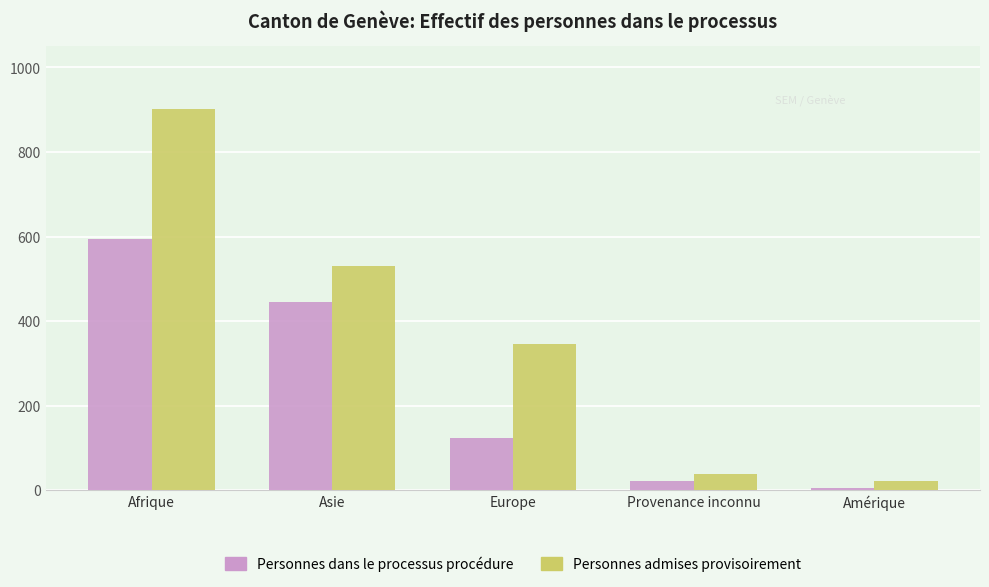

How many groups of bars are there?

5